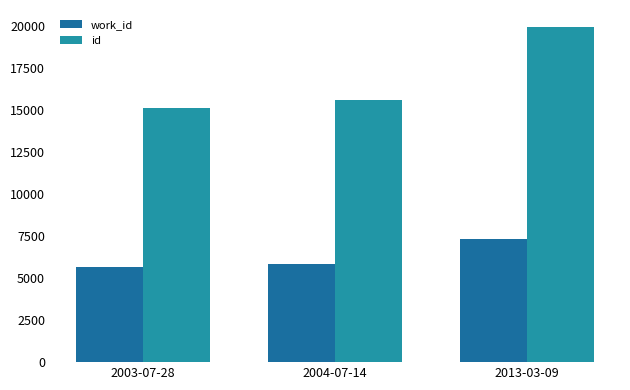

What is the value of the work_id bar at the 3rd from the left?

7332